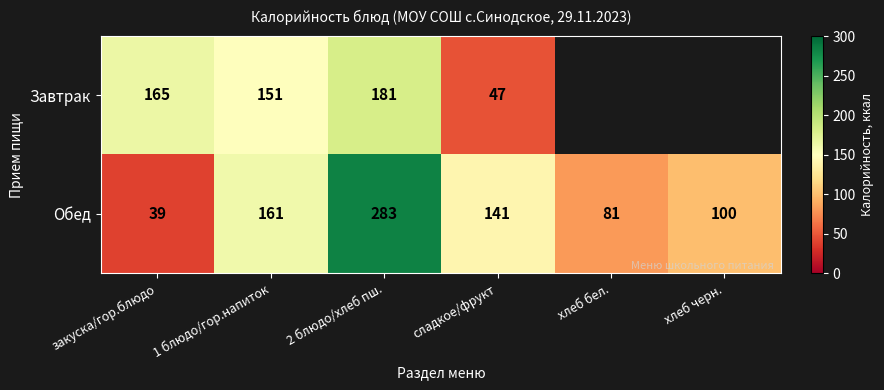

Rank the categories by Обед value from highest to lowest.

2 блюдо/хлеб пш., 1 блюдо/гор.напиток, сладкое/фрукт, хлеб черн., хлеб бел., закуска/гор.блюдо